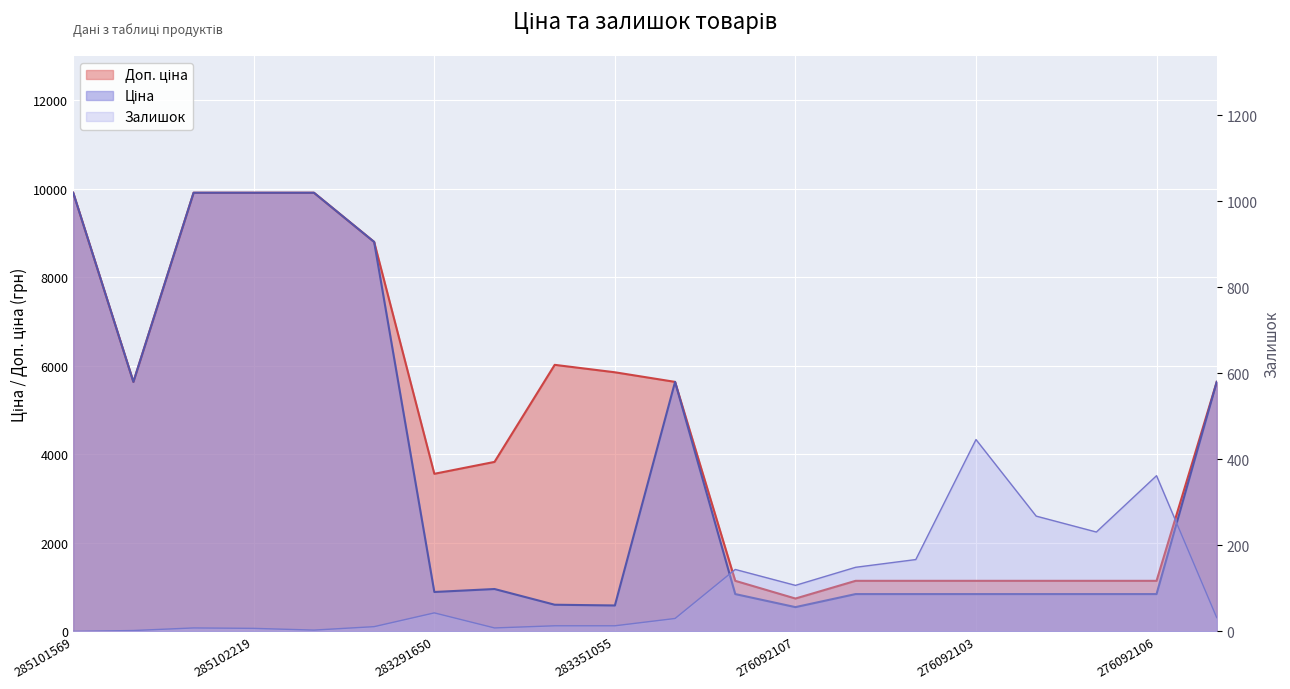

What is the maximum value shown in the chart?

9908.5